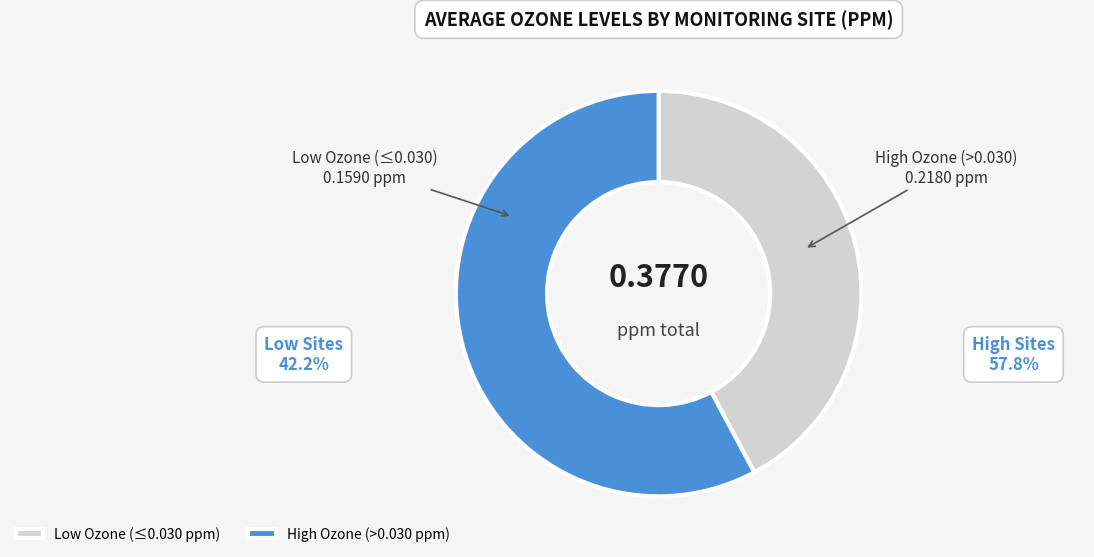

Is there any slice that represents more than half of the pie?

Yes